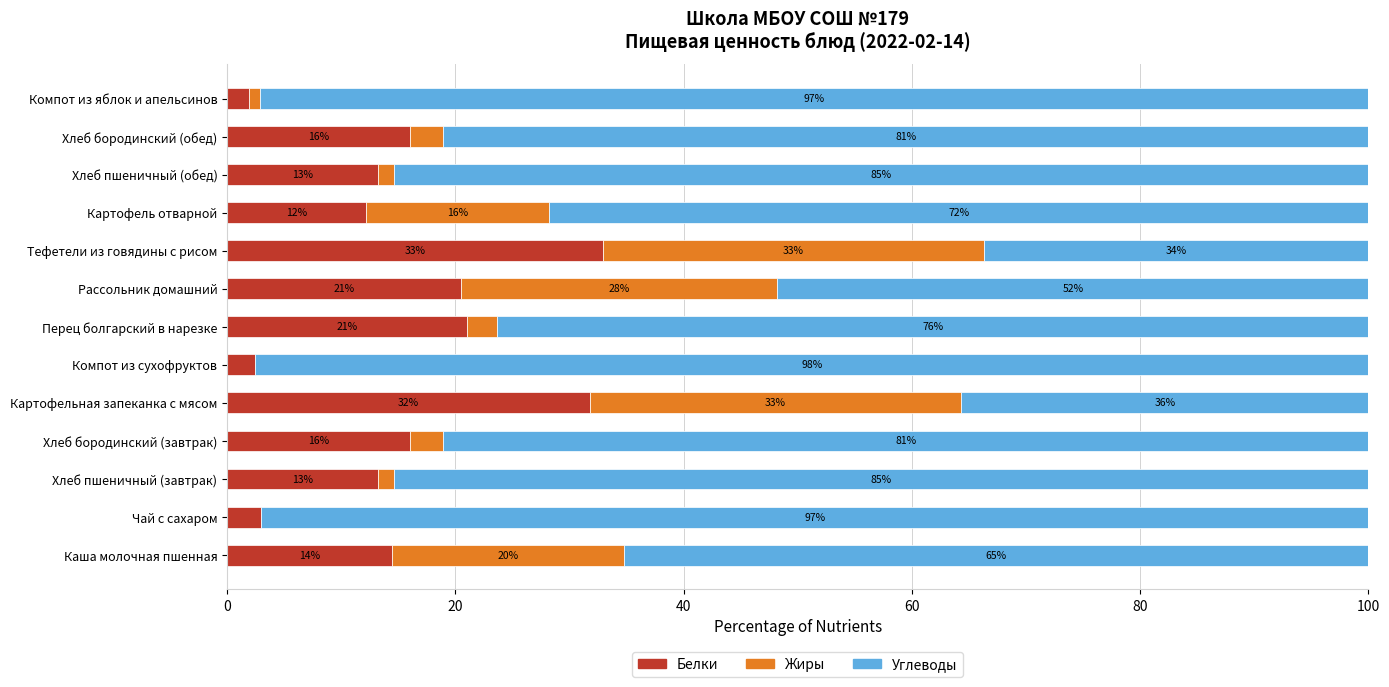

How many data points in Белки are above 14?

7